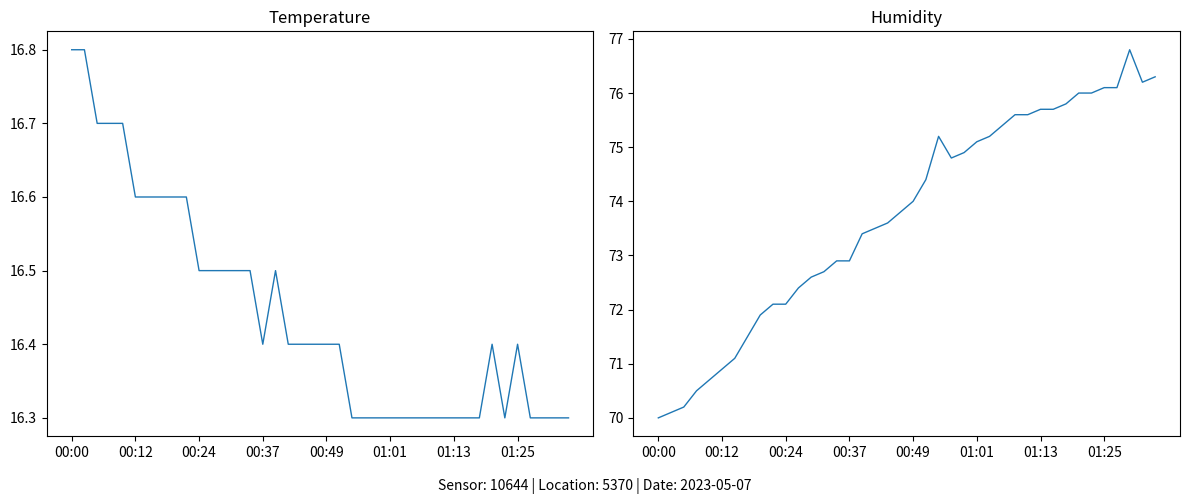

What position from the right is 13?

27